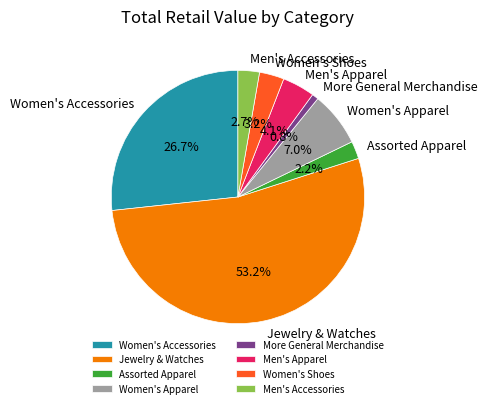

What percentage is NOT represented by Women's Accessories?

73.3%